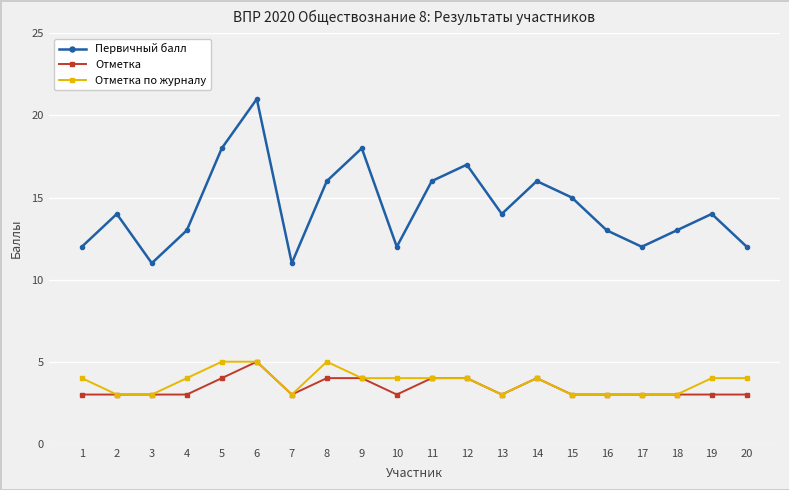

Between 10 and 19, which series saw the biggest shift?

Первичный балл